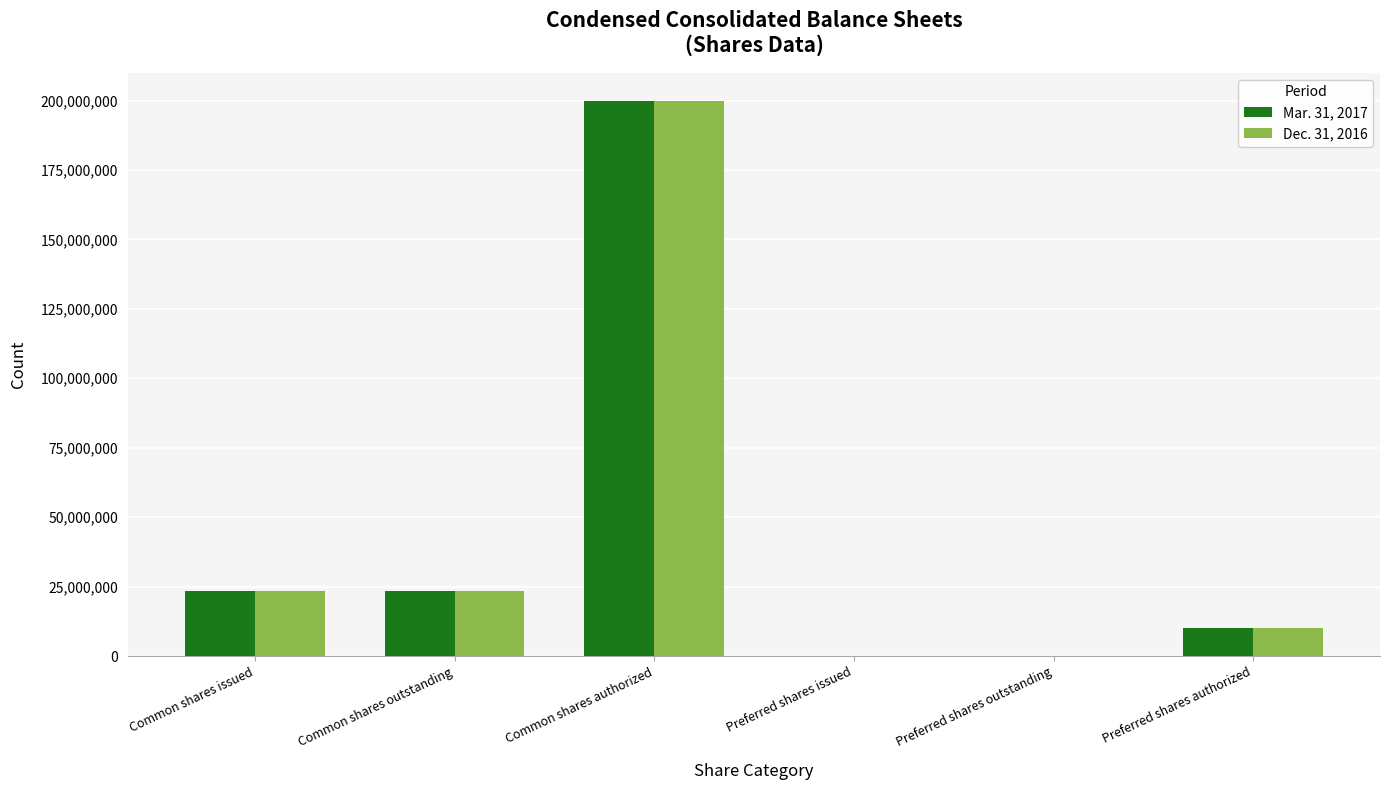

The value of Dec. 31, 2016 at Preferred shares issued is 0. True or false?

True